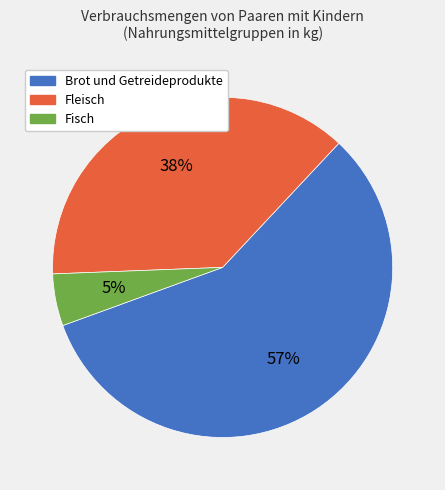

Do Fisch and Brot und Getreideprodukte together represent more than half of the pie?

Yes